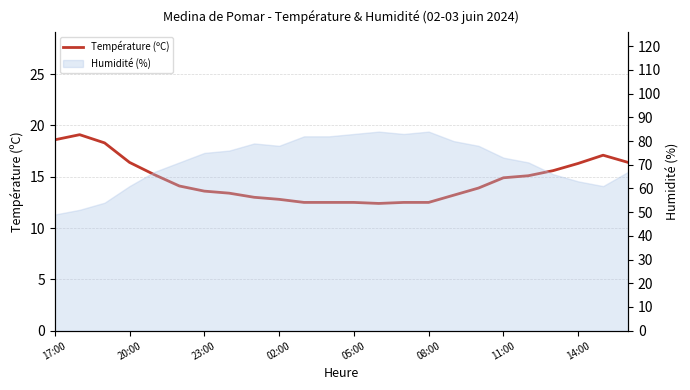

Which has a higher value, 11:00 or 13?

11:00